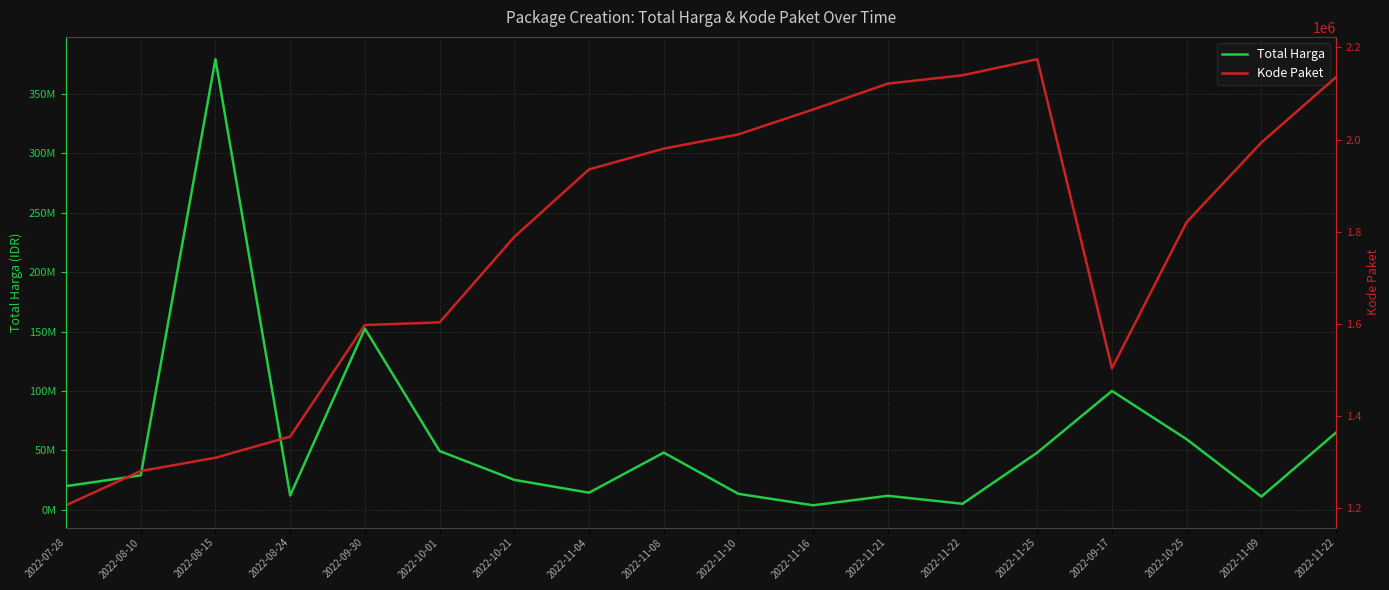

Count the number of data series in this chart.

2